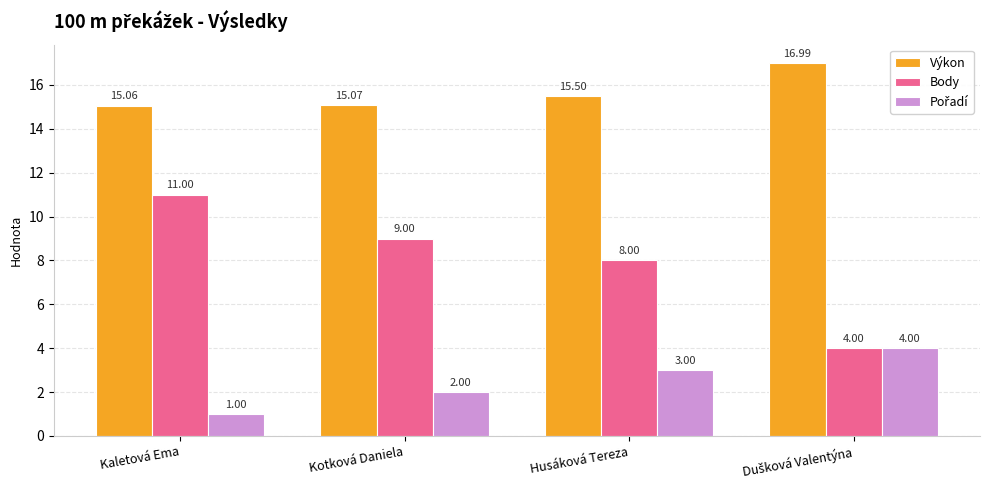

Which series has the largest range (max minus min)?

Body